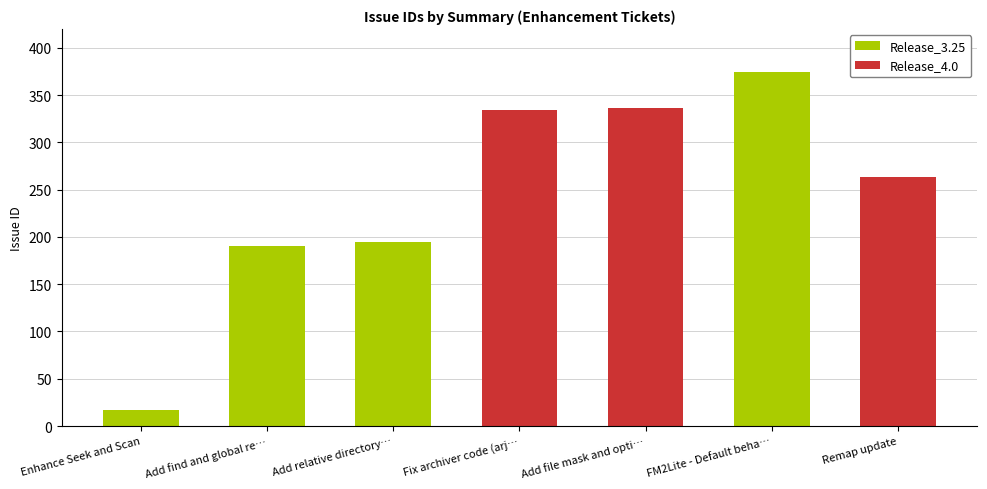

Does the chart contain stacked bars?

No